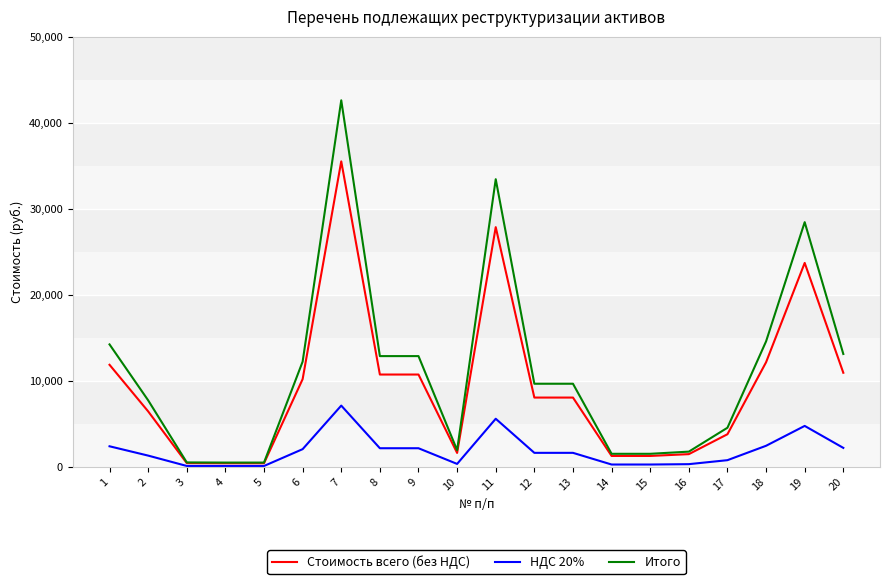

The value of Стоимость всего (без НДС) at 18 is 12139.6. True or false?

True